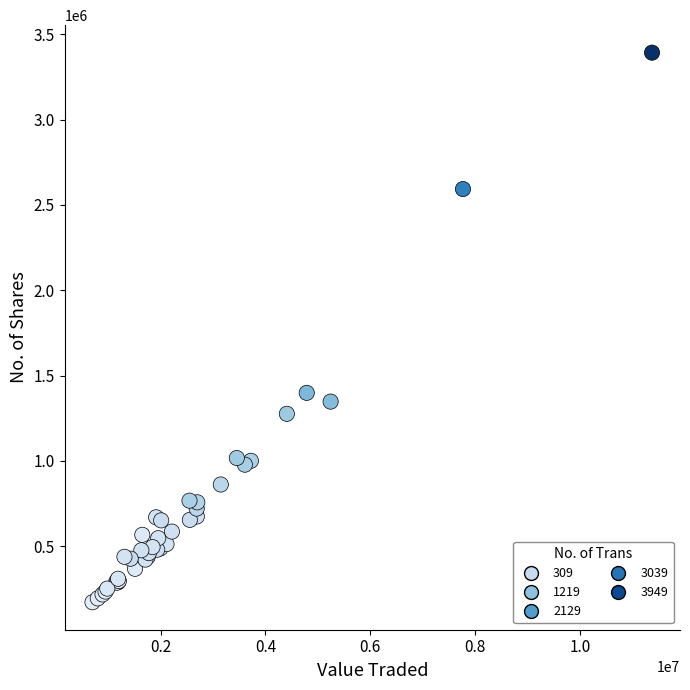

What Y value in the scatter plot is closest to 1781829?

1398557